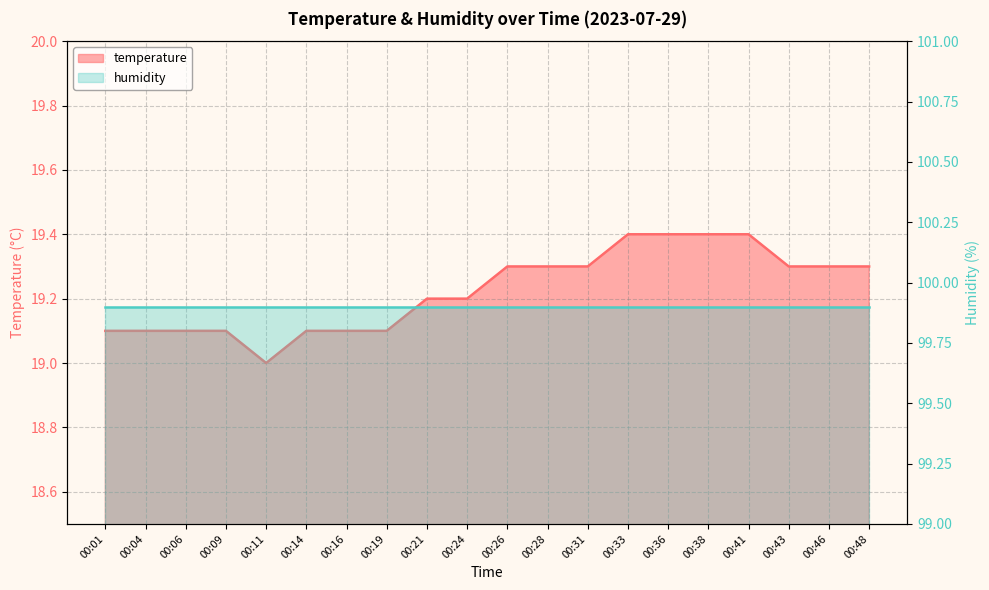

Which label corresponds to the smallest value in the chart?

00:11